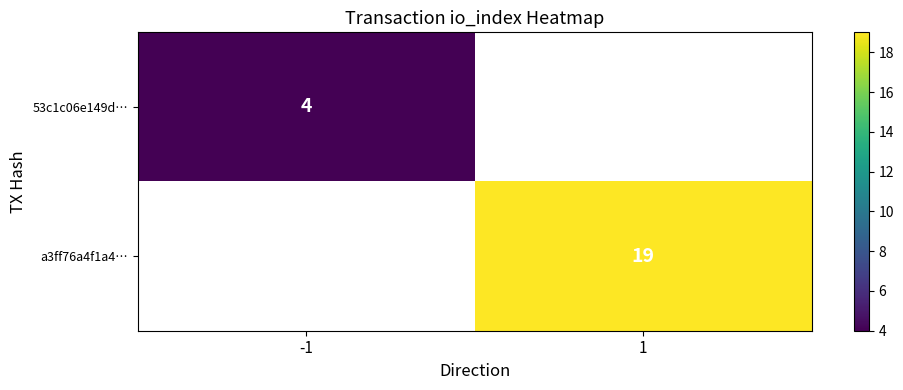

What is the greatest value displayed?

19.0